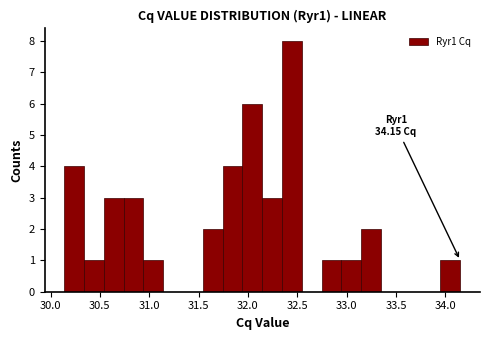

Which range on the x-axis has the tallest bar?

32.35 to 32.55